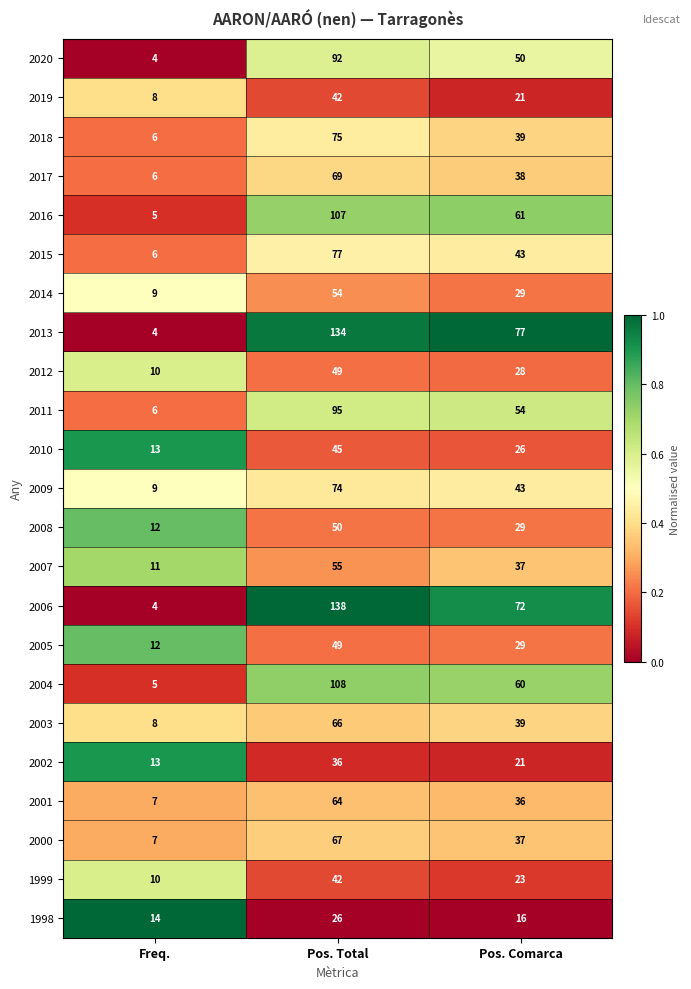

What is the sum of all 2017 values?

113